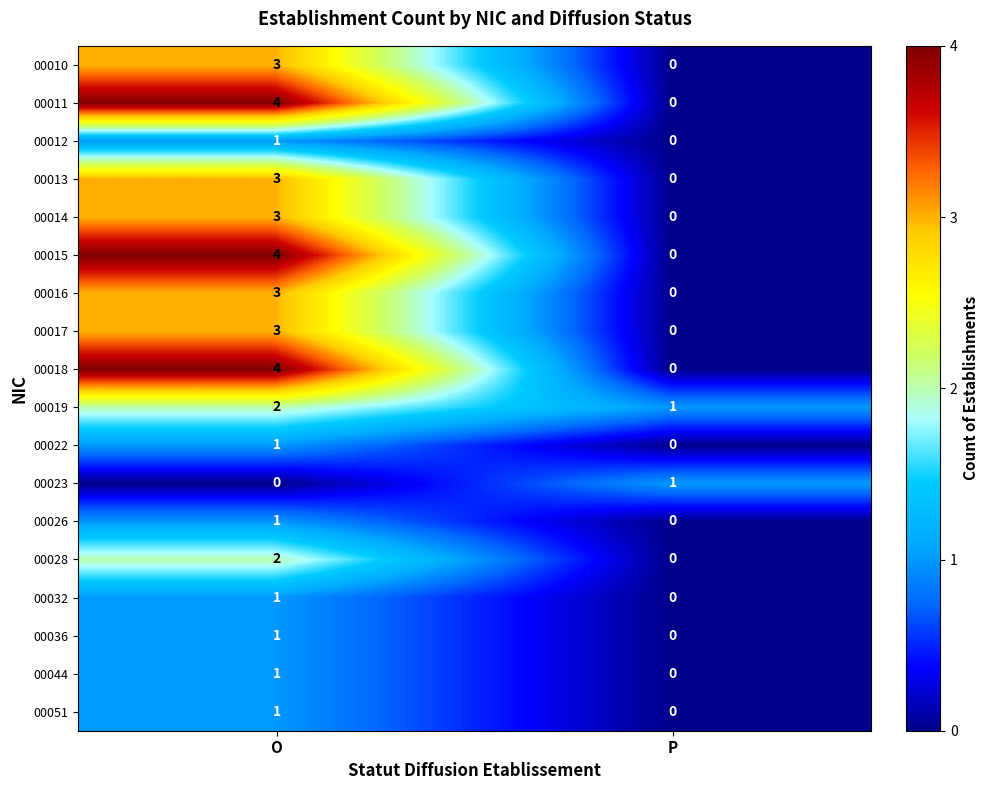

At which category is the sum across all series the highest?

O